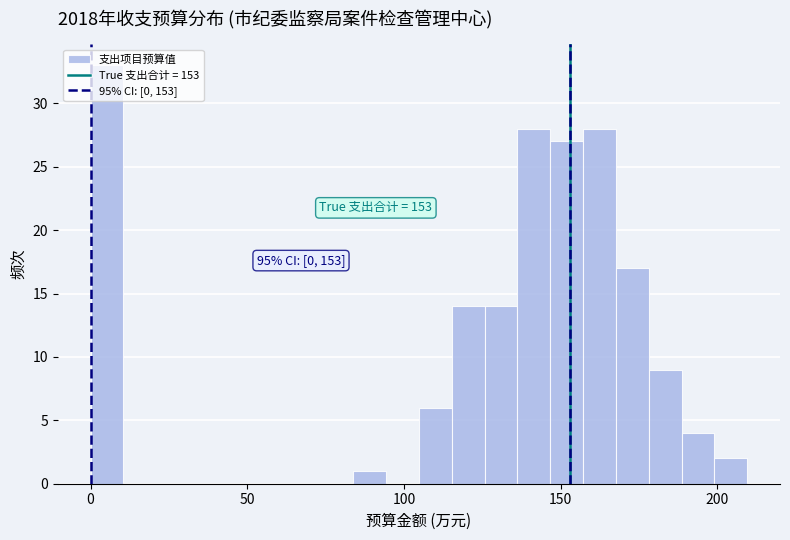

Read against the x-axis, roughly where is the centre of the tallest bar?

5